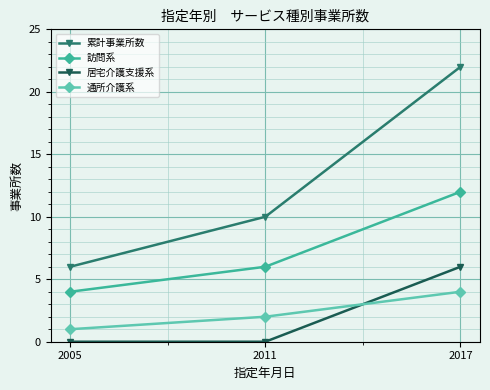

Between 2005 and 2017, which series saw the biggest shift?

累計事業所数